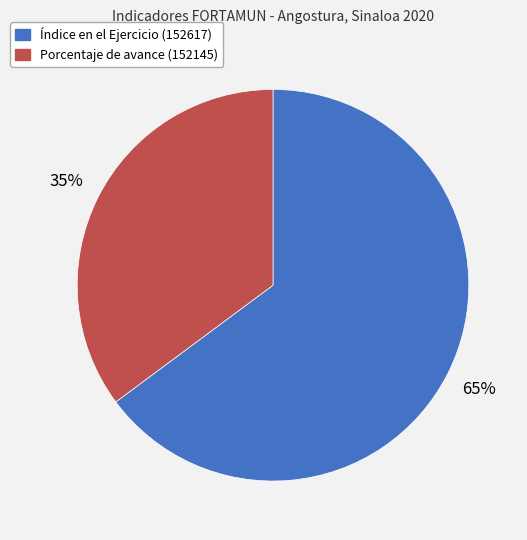

To the nearest percent, what is the difference between the largest and smallest slice percentages?

30%